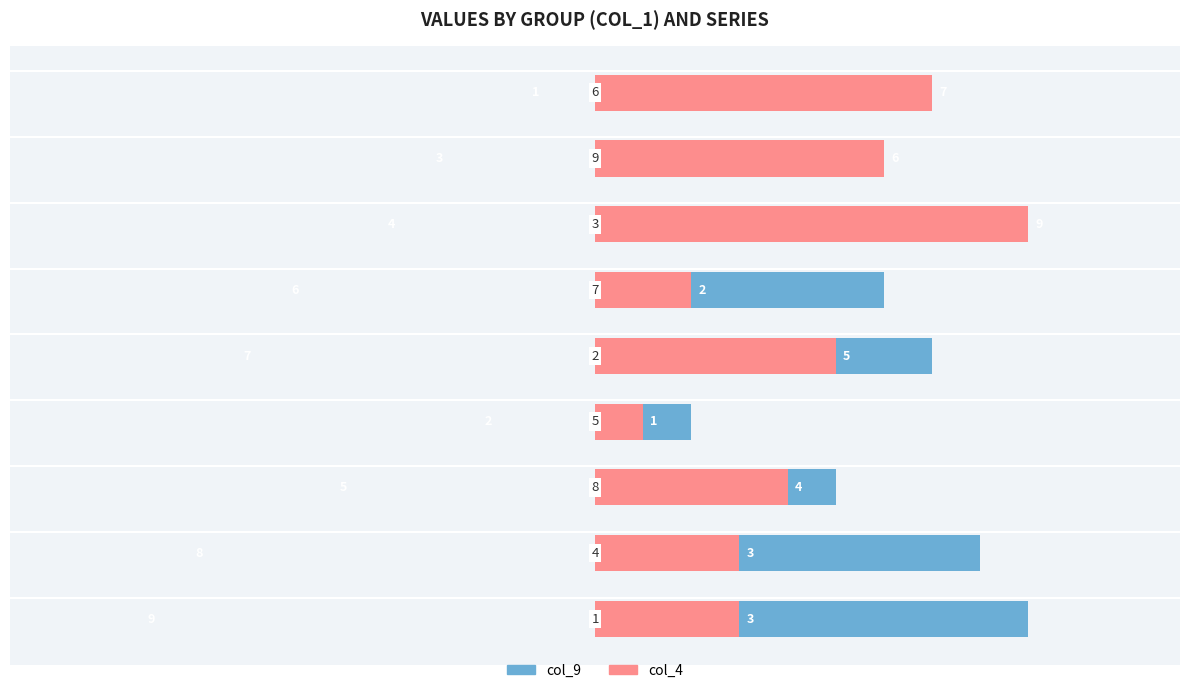

Rank the series by their maximum value, from lowest to highest.

col_9, col_4